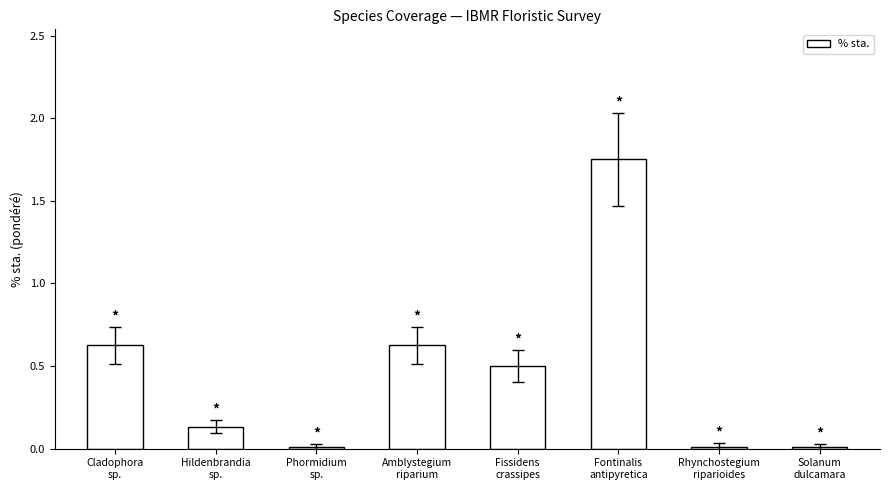

True or false: the data shows 0.6 at Cladophora
sp..

True